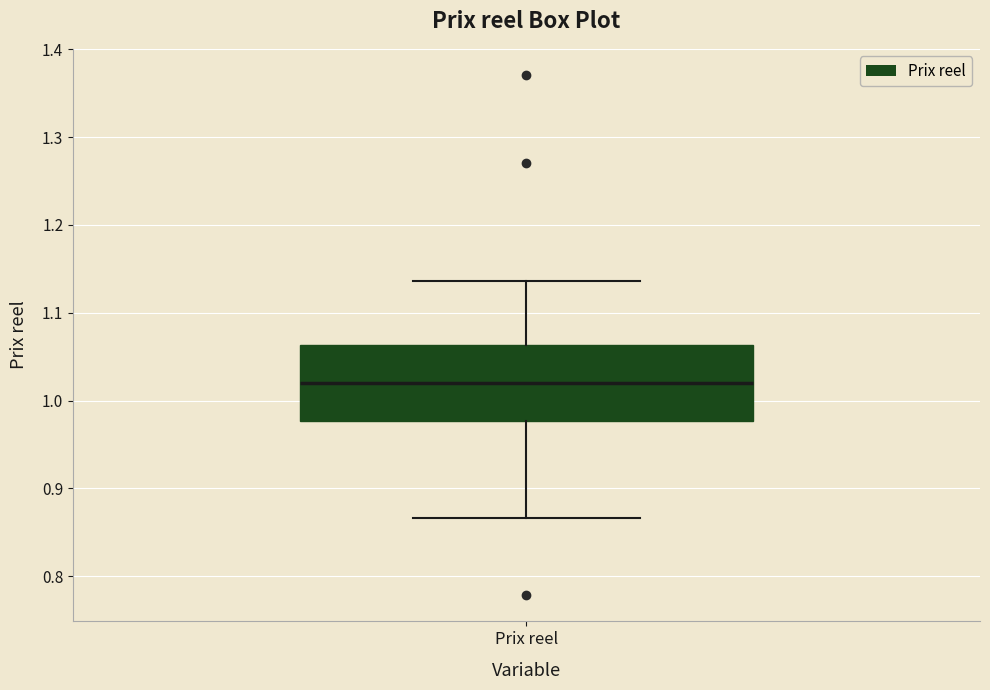

Read this box plot against the y-axis: the position of the median line, the range covered by the box, and the ends of both whiskers. The values are not printed on the chart, so give them approximately, as read against the axis.

median 1.02, box 0.98 to 1.06, whiskers 0.87 to 1.14